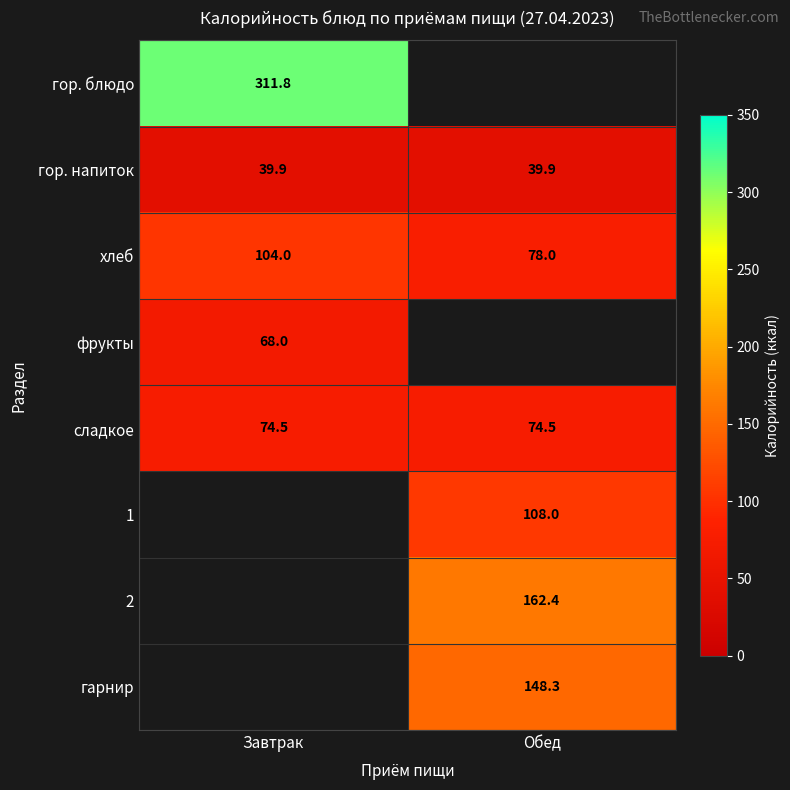

List the labels in order of хлеб value, largest first.

Завтрак, Обед